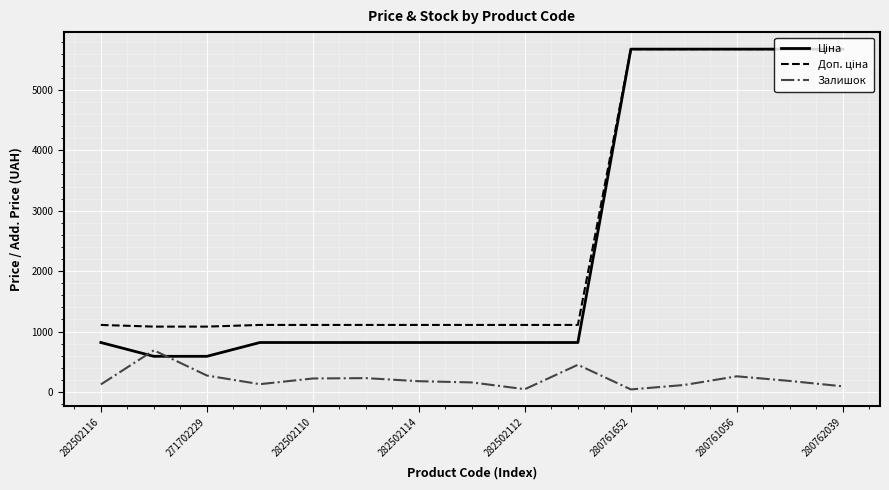

What is the maximum value for Залишок?

690.0